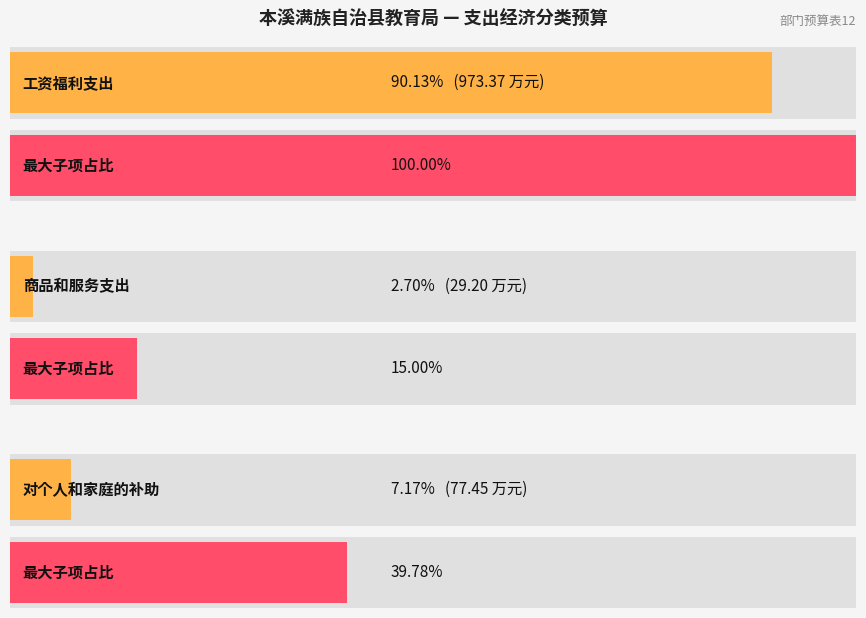

Which category has the lowest value across all series?

商品和服务支出